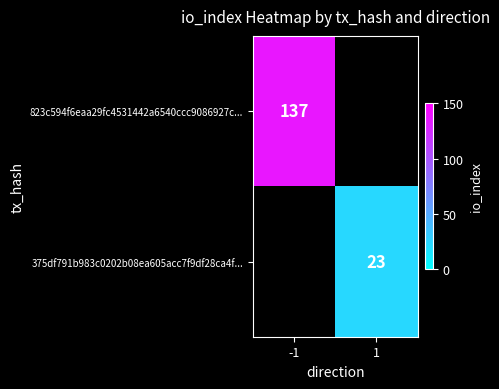

True or false: 375df791b983c0202b08ea605acc7f9df28ca4f... has a value of 23 at 1.

True